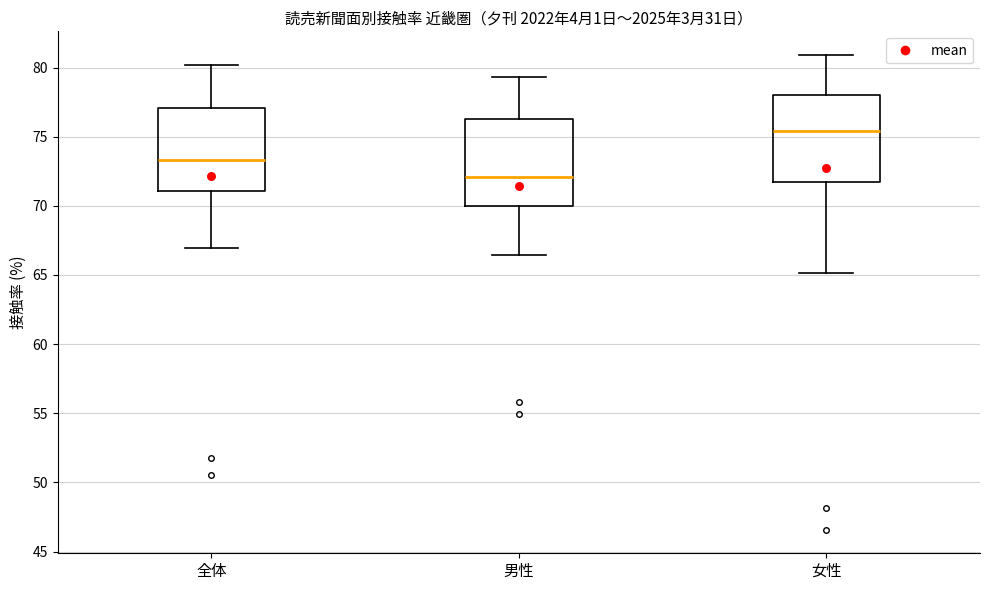

Reading left to right, read every box against the y-axis: the position of its median line, the range the box covers, and the ends of its whiskers. The values are not printed on the chart, so give them approximately, as read against the axis.

全体: median 73.5, box 71.0 to 77.0, whiskers 67.0 to 80.0
男性: median 72.0, box 70.0 to 76.5, whiskers 66.5 to 79.5
女性: median 75.5, box 71.5 to 78.0, whiskers 65.0 to 81.0